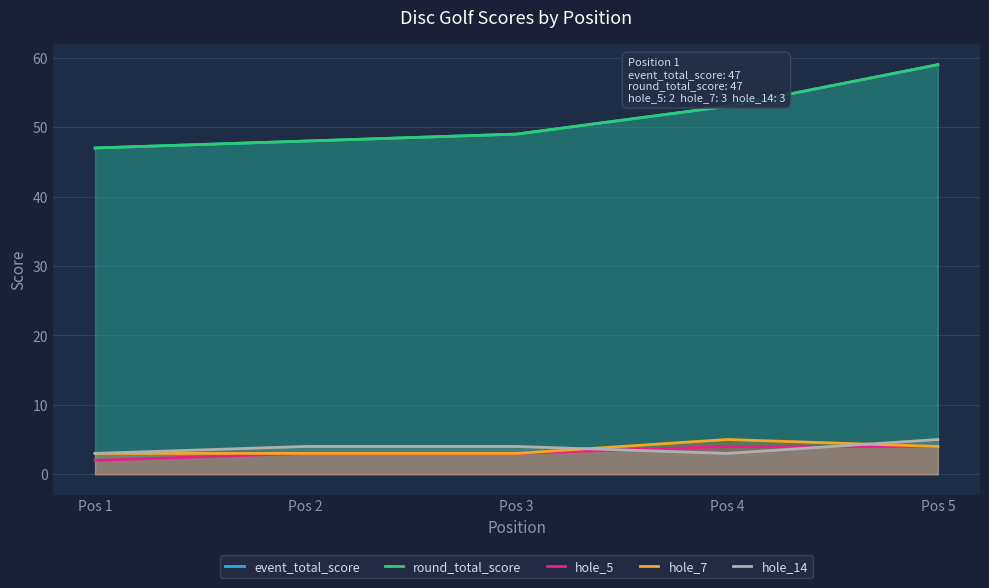

What is the minimum value shown in the chart?

2